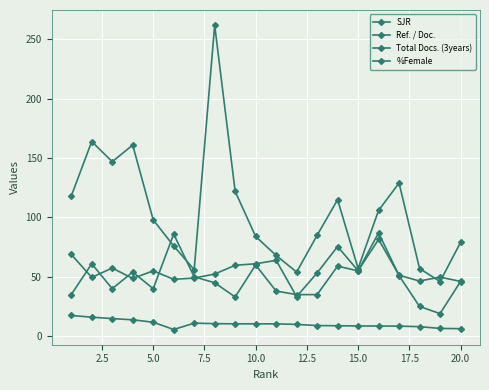

True or false: Ref. / Doc. and Total Docs. (3years) cross at least once.

True